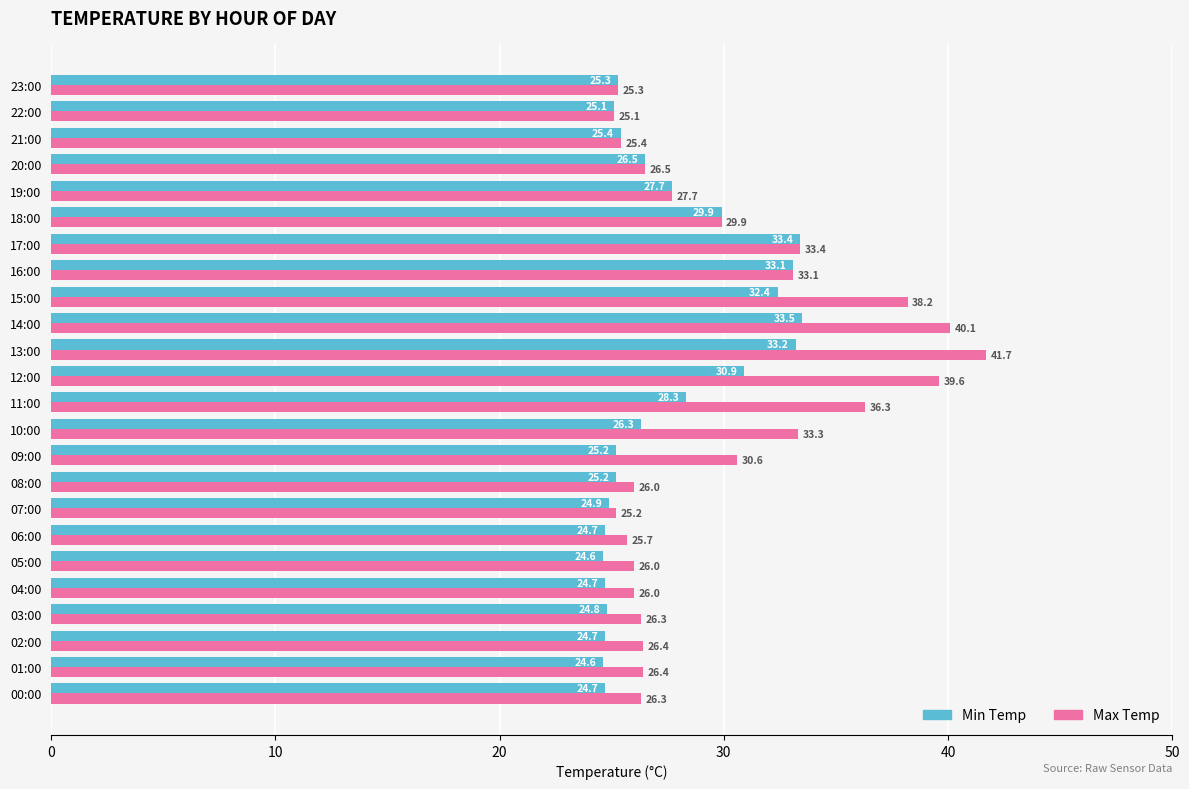

What is the difference between the second highest and second lowest values in the Min Temp series?

8.8